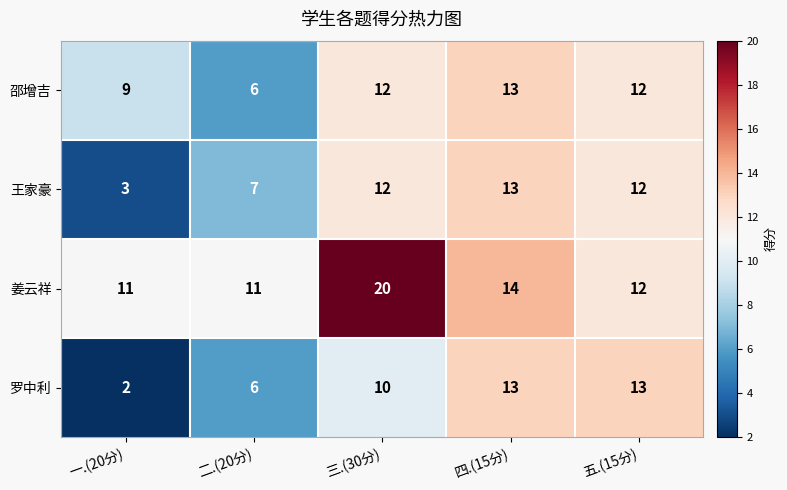

Count the number of data series in this chart.

4